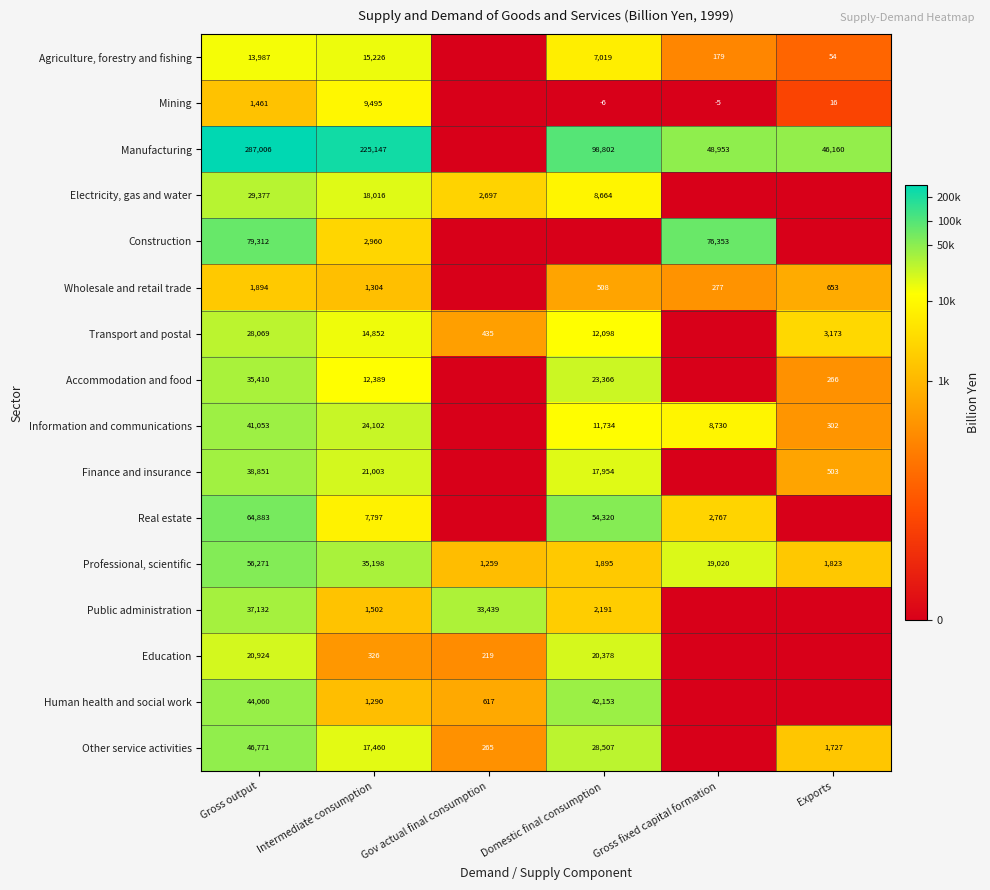

Where is Professional, scientific nearest to the value 28765?

Intermediate consumption